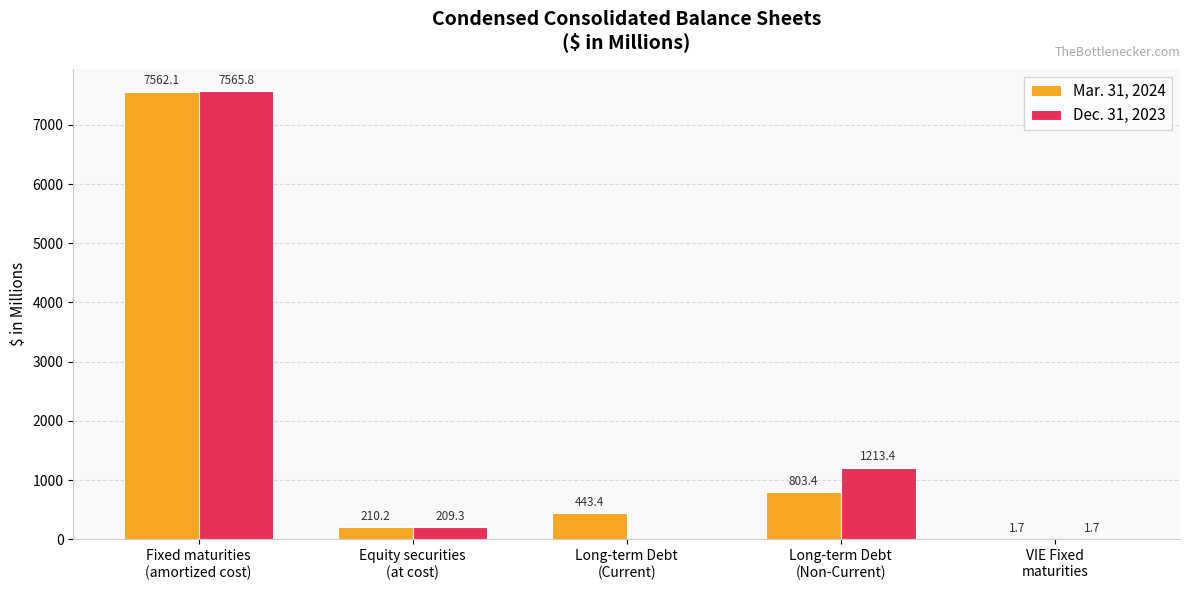

Which series has the largest total across all categories?

Mar. 31, 2024